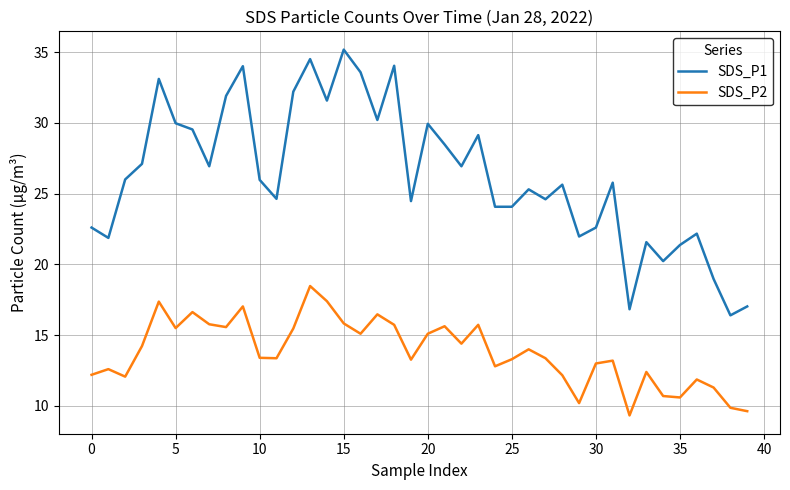

Which series has the largest total across all categories?

SDS_P1